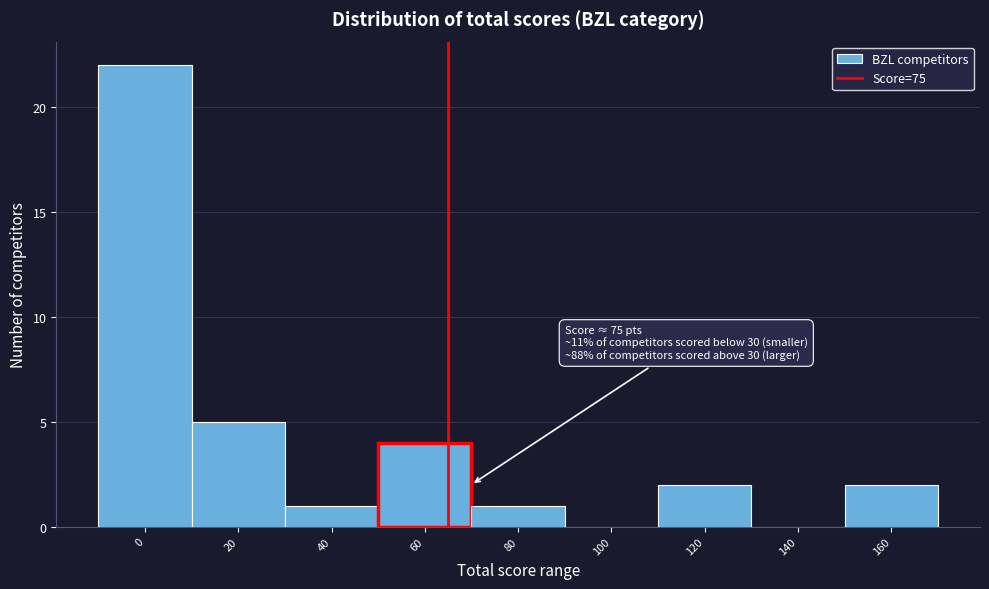

Reading right to left, extract all data points from this chart.

160=2	140=0	120=2	100=0	80=1	60=4	40=1	20=5	0=22